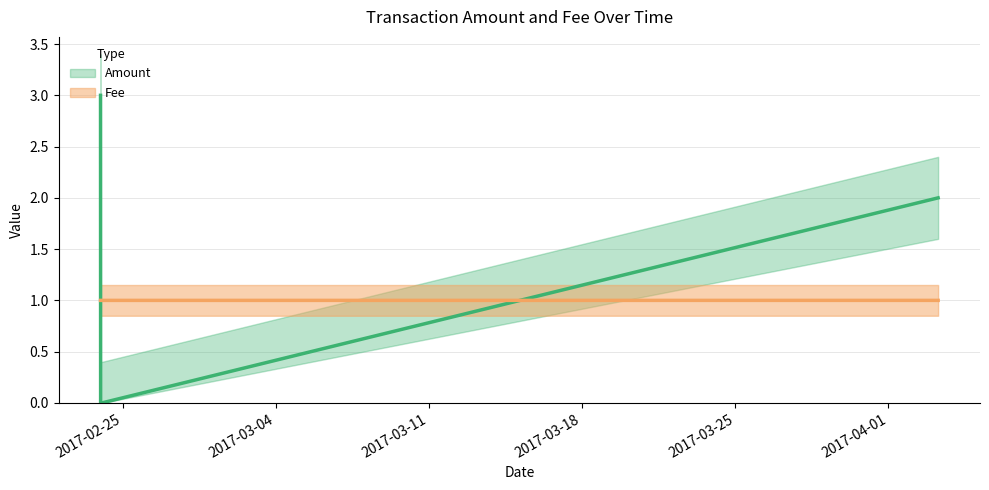

Is it true that Amount equals 2.0 at 2017-02-23 23:22:55?

False